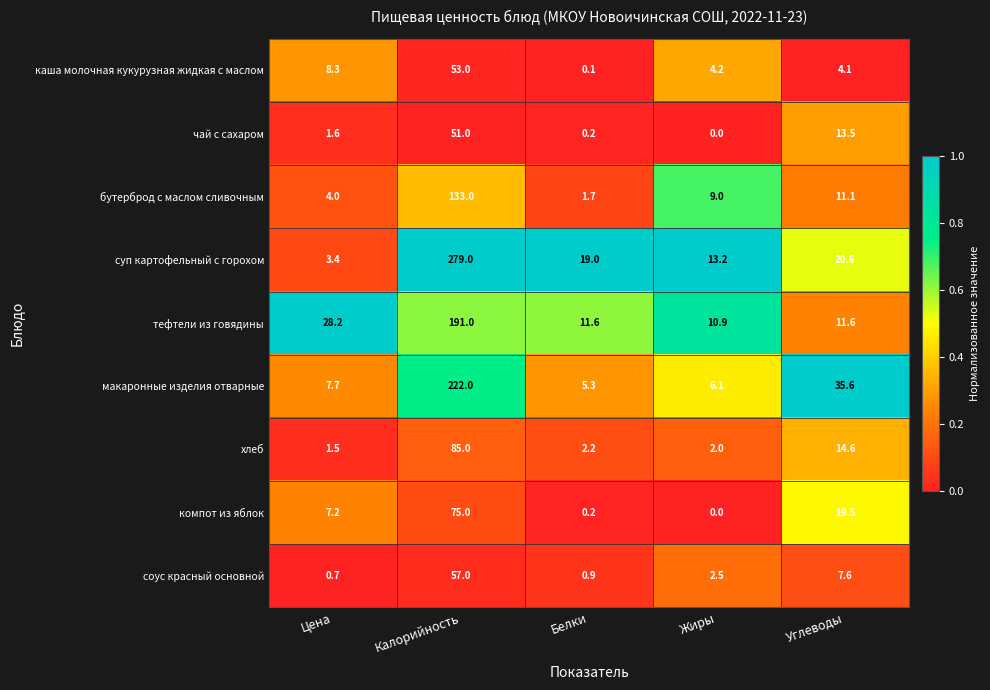

Which category has the lowest value in the макаронные изделия отварные series?

Белки